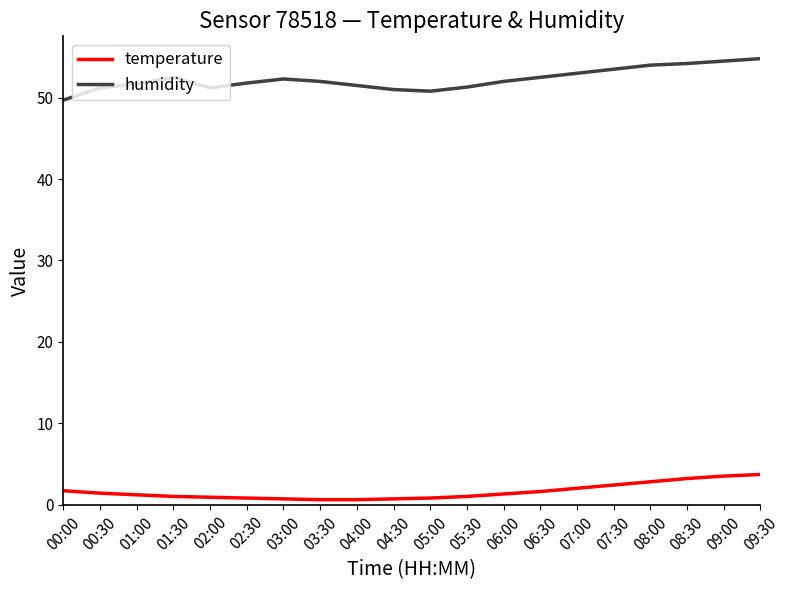

What is the sum of the humidity values at 07:30 and 05:30?

104.8